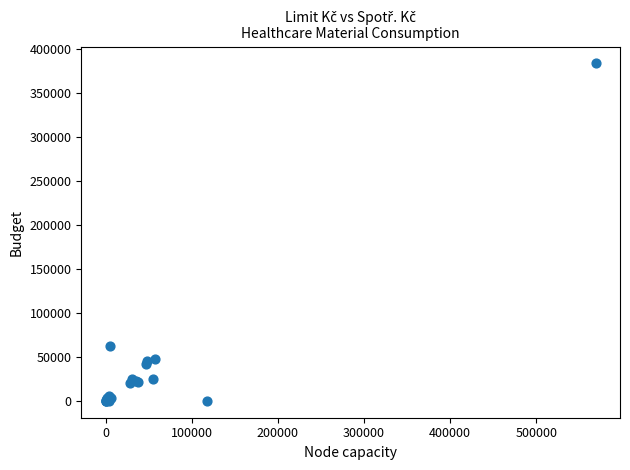

What Y value in the scatter plot is closest to 191858?

62521.2